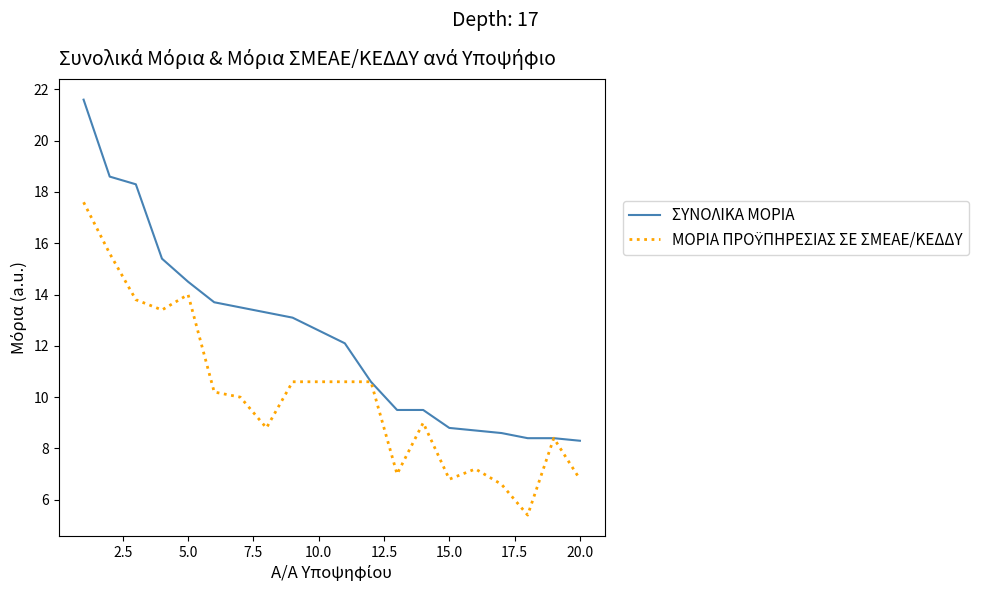

What is the minimum value shown in the chart?

5.4